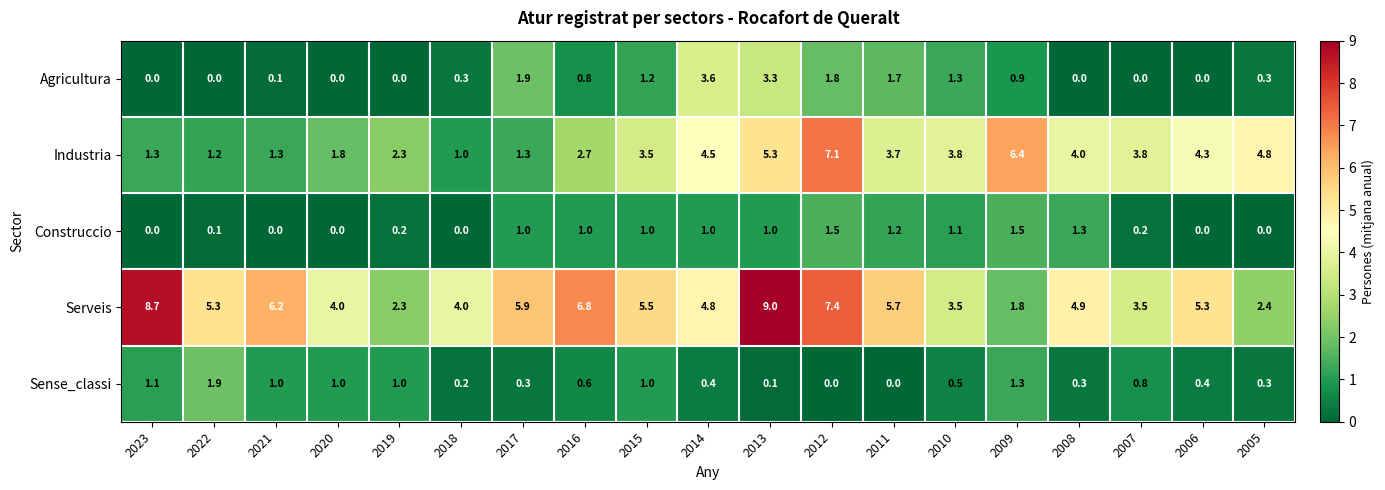

What is the maximum value for Serveis?

9.0